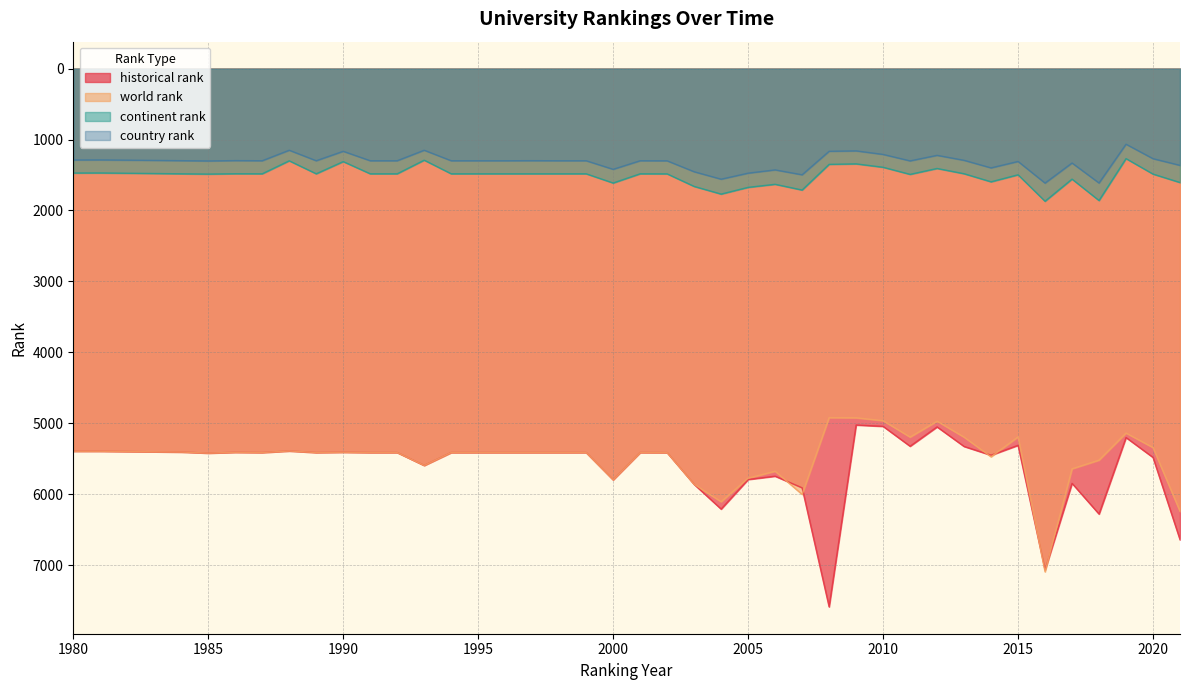

What is the greatest value displayed?

7586.5